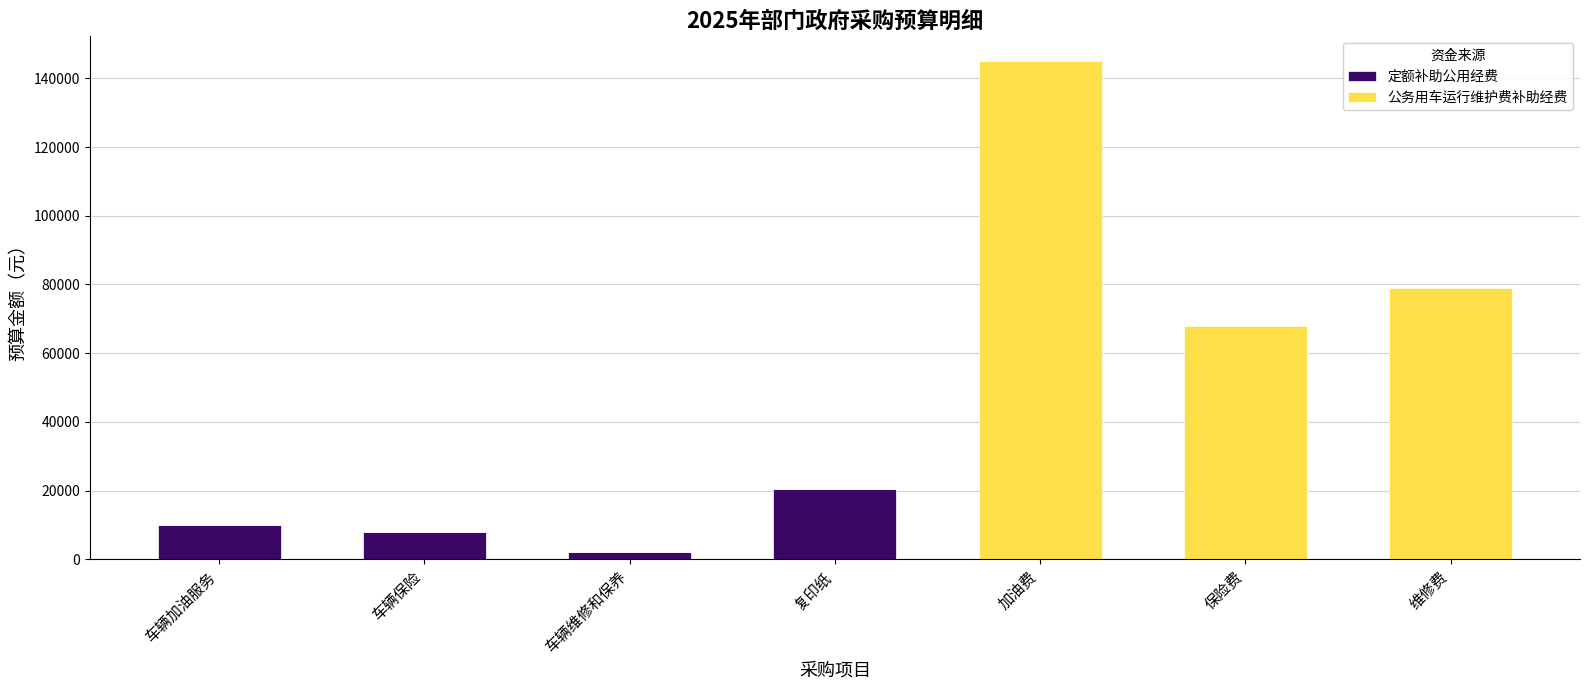

True or false: 定额补助公用经费 has a value of 10000 at 车辆加油服务.

True